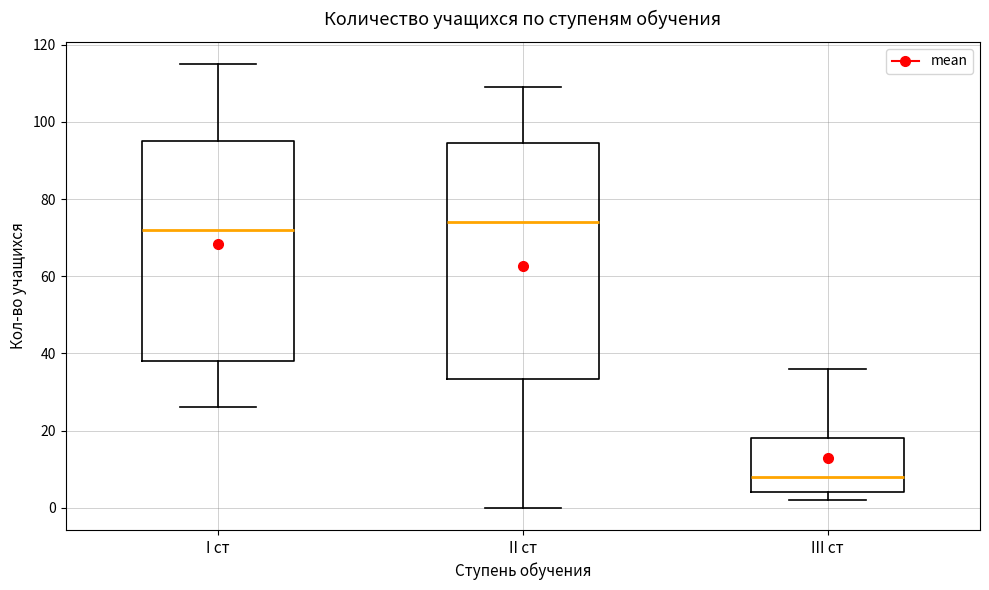

Comparing the boxes themselves (not the whiskers), which one is the tallest?

II ст